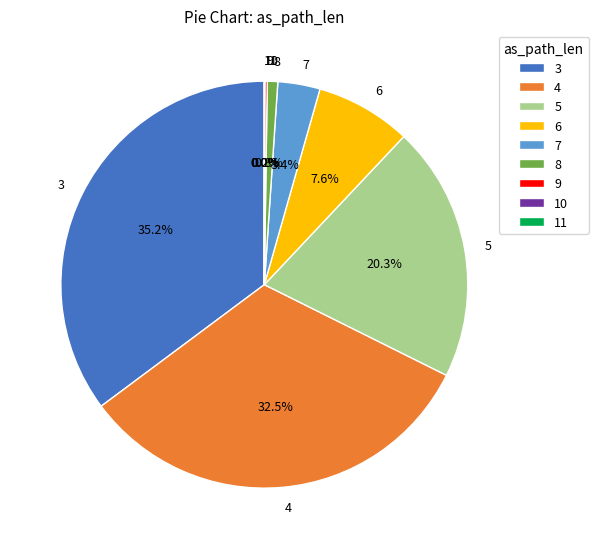

Is there a majority slice in this chart?

No